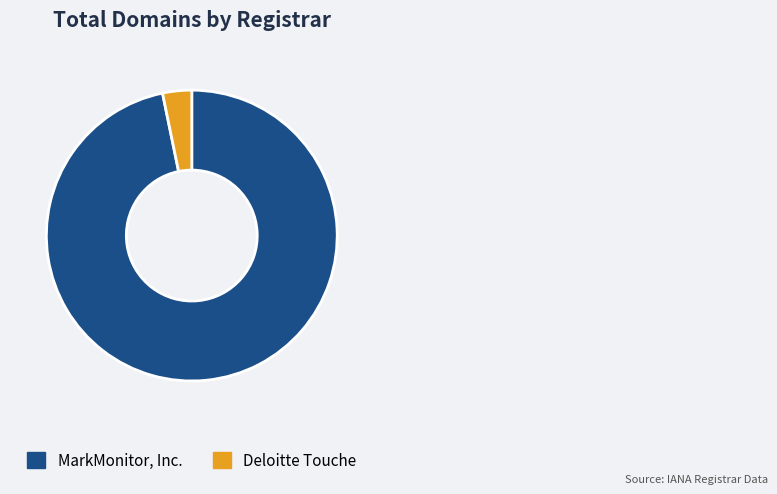

Rank the categories by value from lowest to highest.

Deloitte Touche, MarkMonitor, Inc.